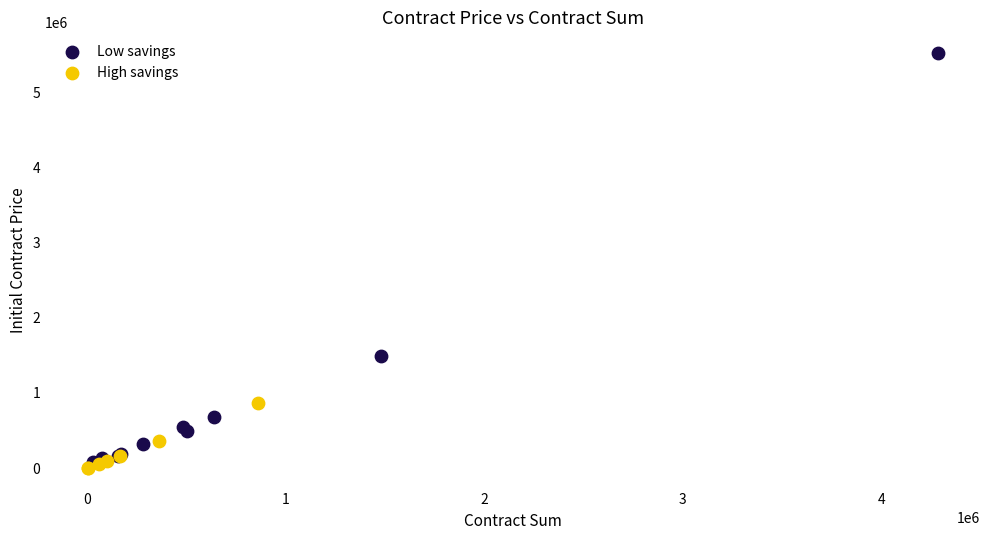

Which series reaches the maximum Y coordinate?

Low savings